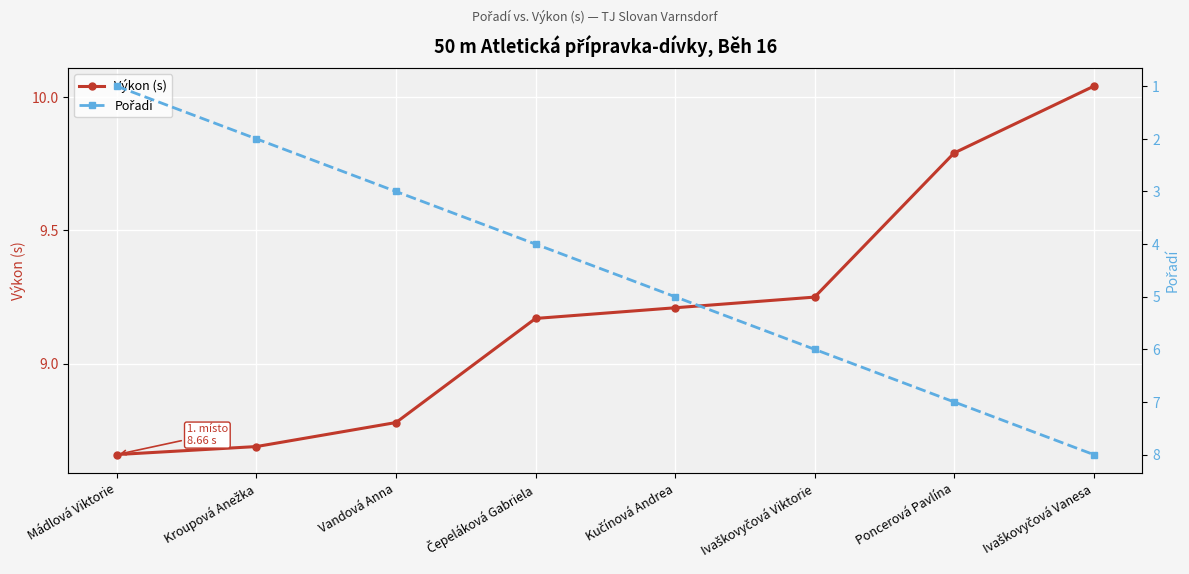

The value of Výkon (s) at Ivaškovyčová Vanesa is 15.0. True or false?

False